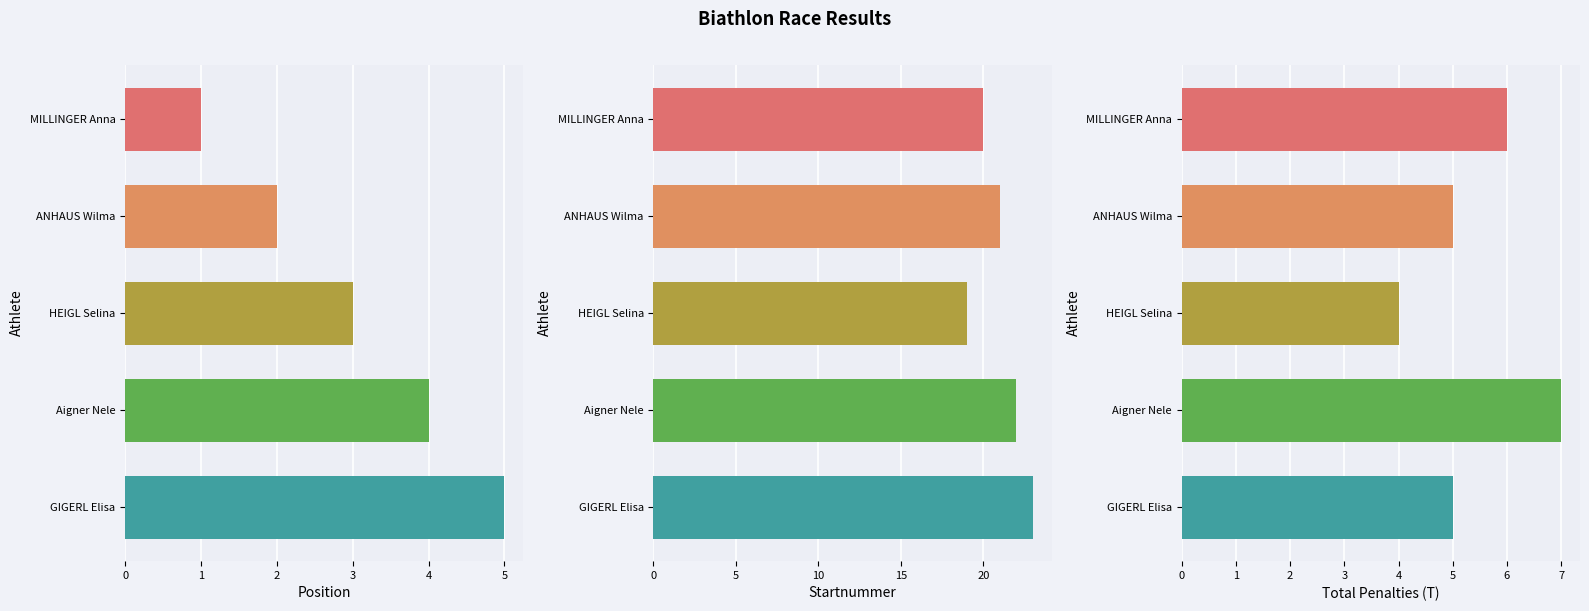

At GIGERL Elisa, list the series in order from largest to smallest.

Startnummer, Position, Total Penalties